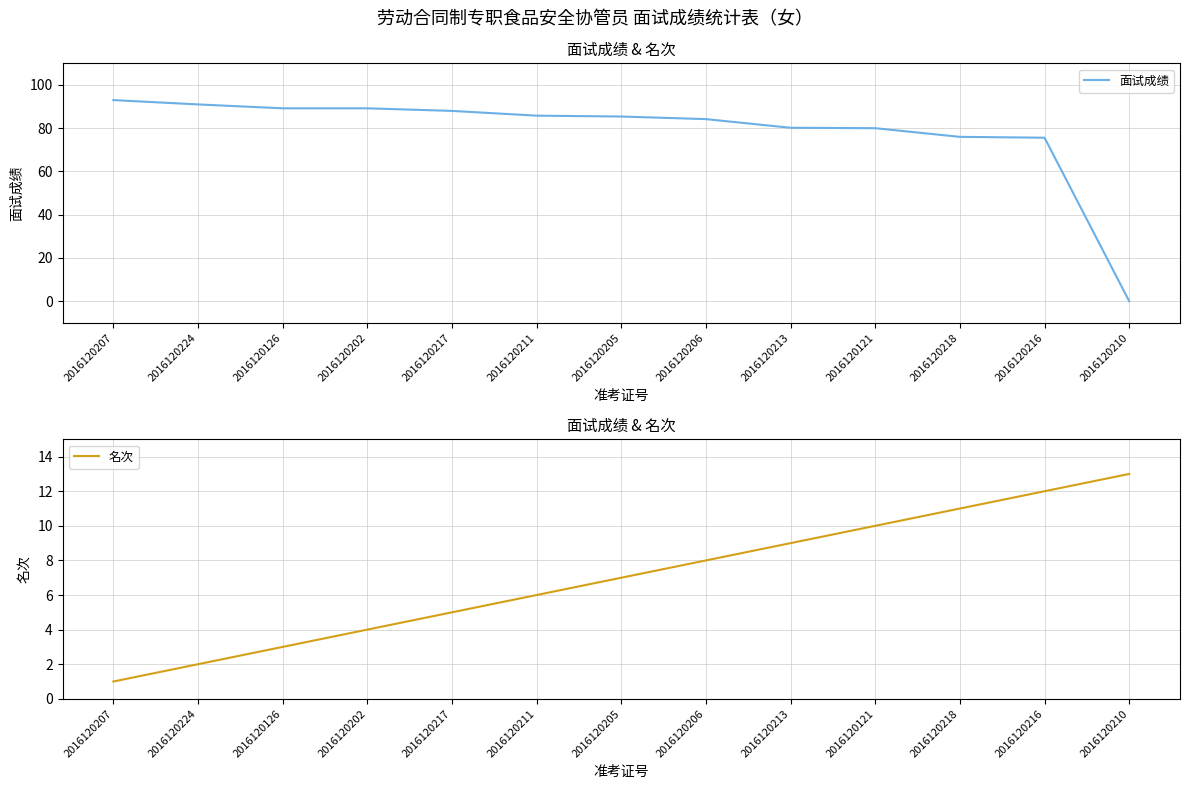

At which category is the sum across all series the highest?

2016120207